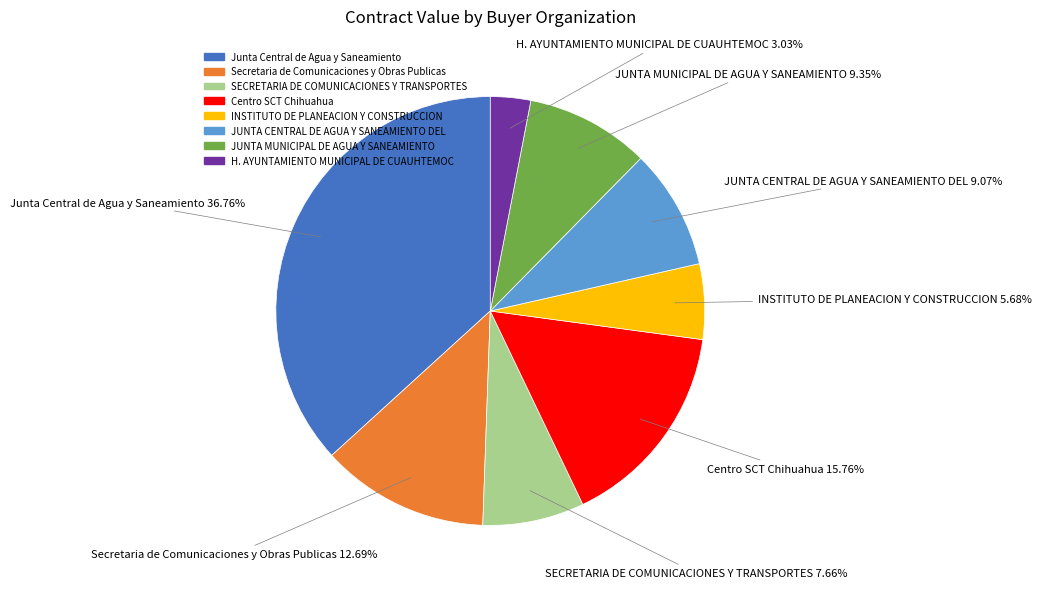

Which slice is the smallest?

H. AYUNTAMIENTO MUNICIPAL DE CUAUHTEMOC